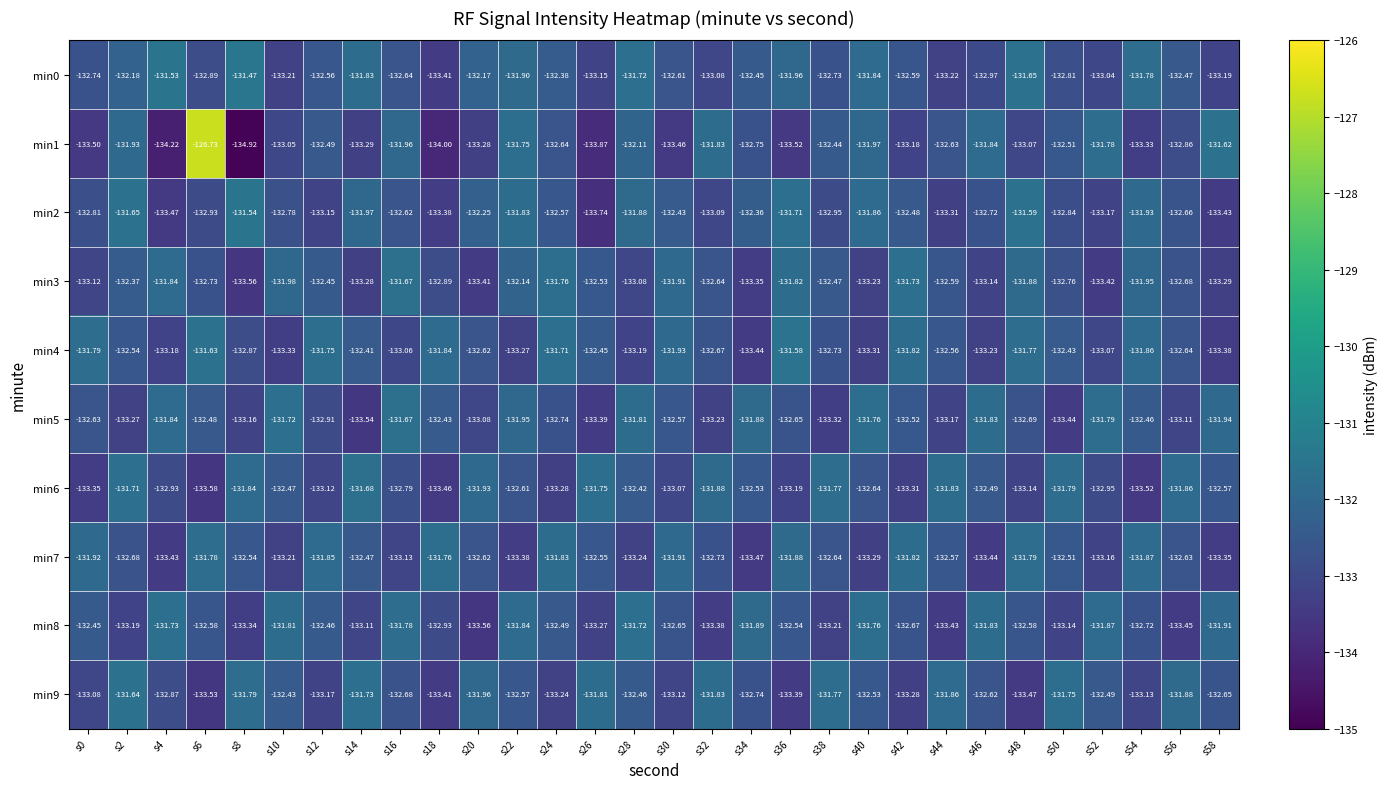

Between s30 and s52, which series saw the biggest shift?

min1